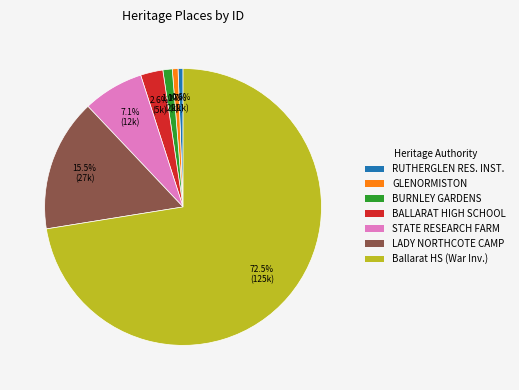

To the nearest percent, what is the difference between the largest and smallest slice percentages?

72%